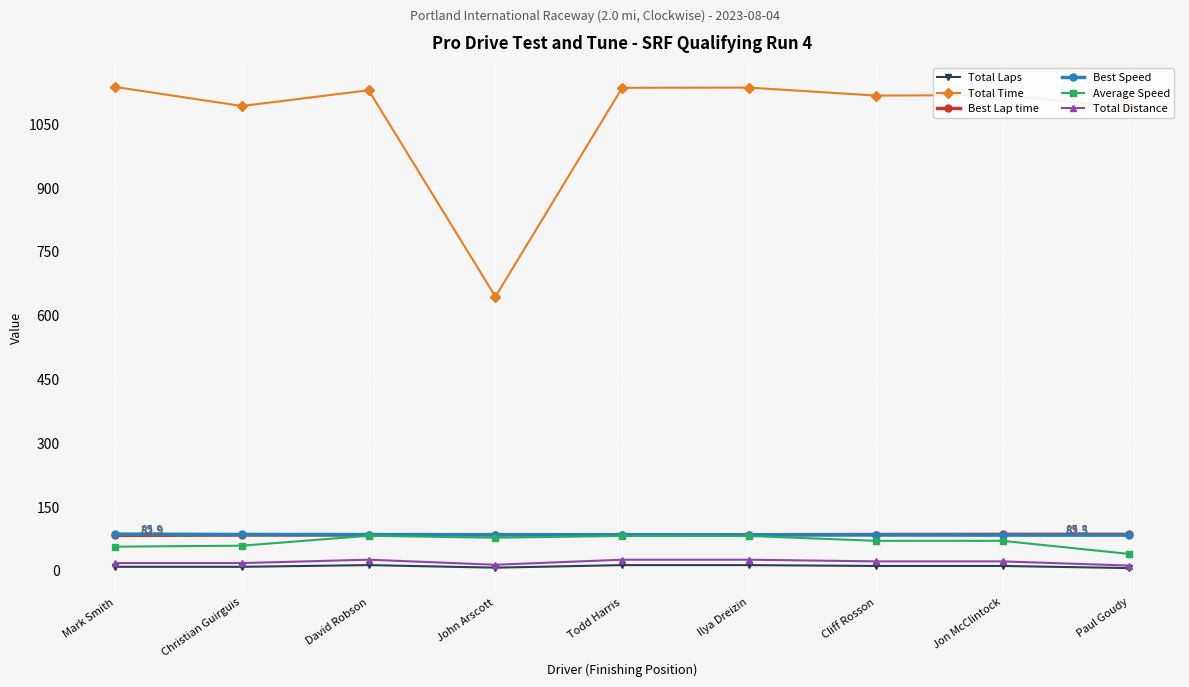

Is it true that Total Time equals 1116.7 at Cliff Rosson?

True